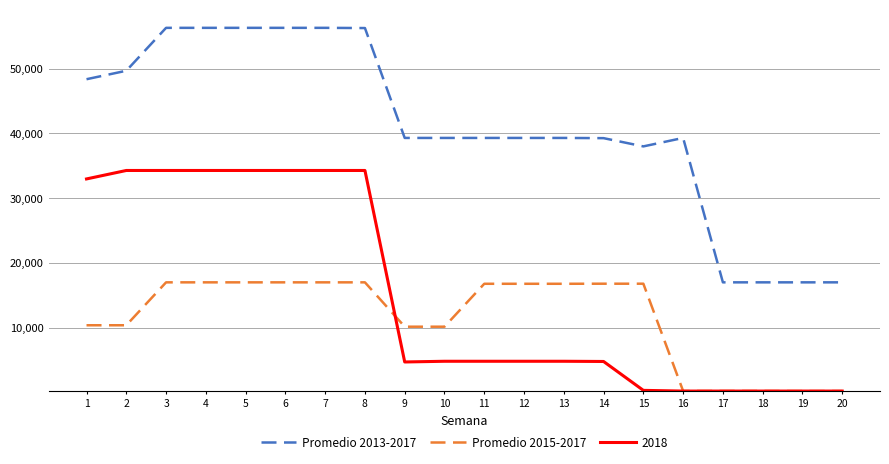

True or false: Promedio 2015-2017 and Promedio 2013-2017 intersect in this chart.

False